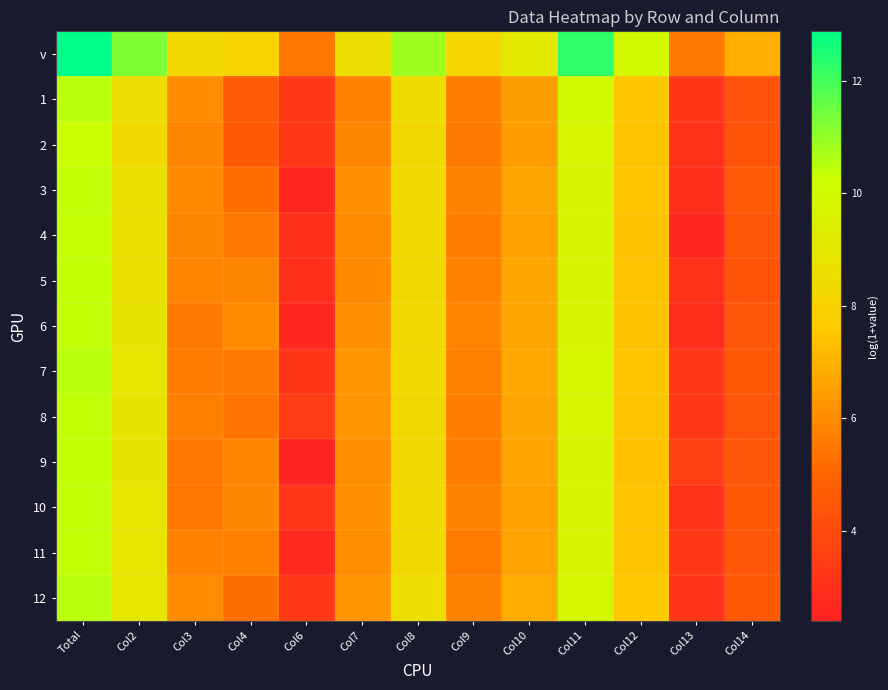

Between Col2 and Col8, which series saw the biggest shift?

10